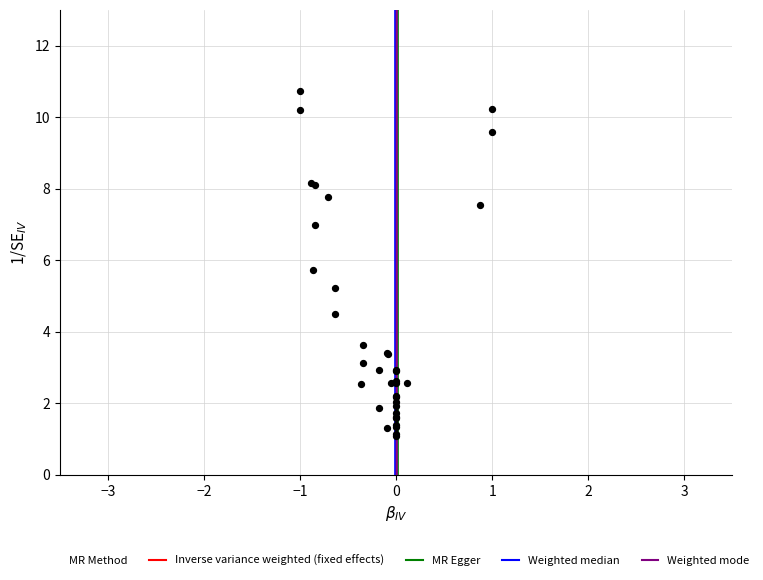

What Y value in the scatter plot is closest to 5?

5.2